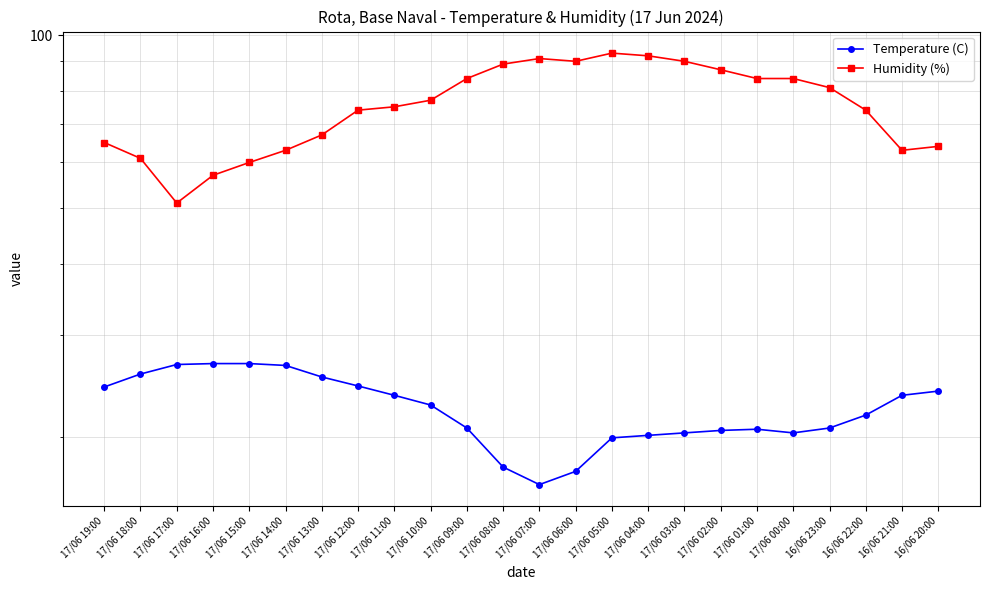

Is the value of Temperature (C) at 17/06 16:00 greater than the value of Humidity (%) at 17/06 00:00?

No